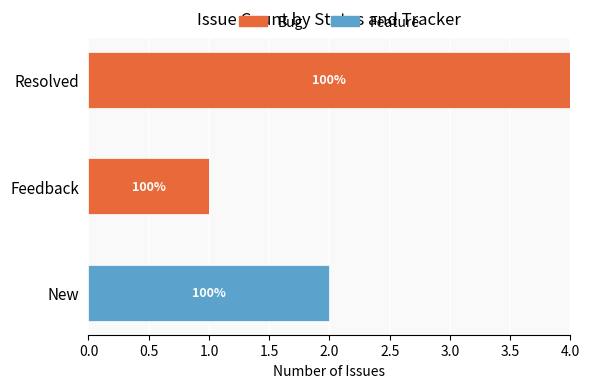

What are all the series names shown in the legend?

Bug, Feature